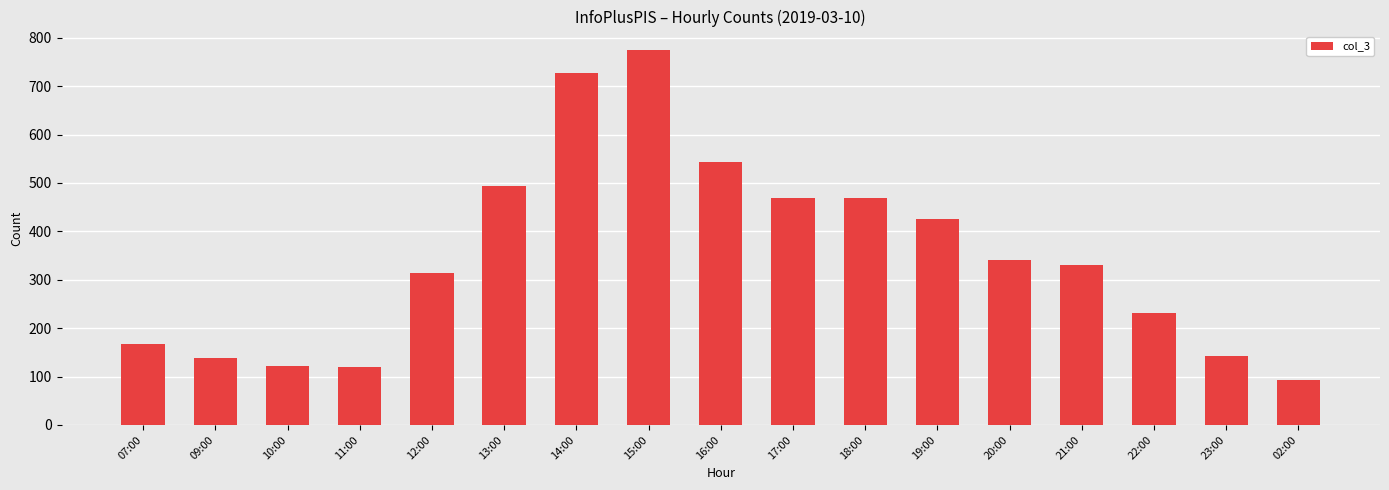

Which label corresponds to the smallest value in the chart?

02:00